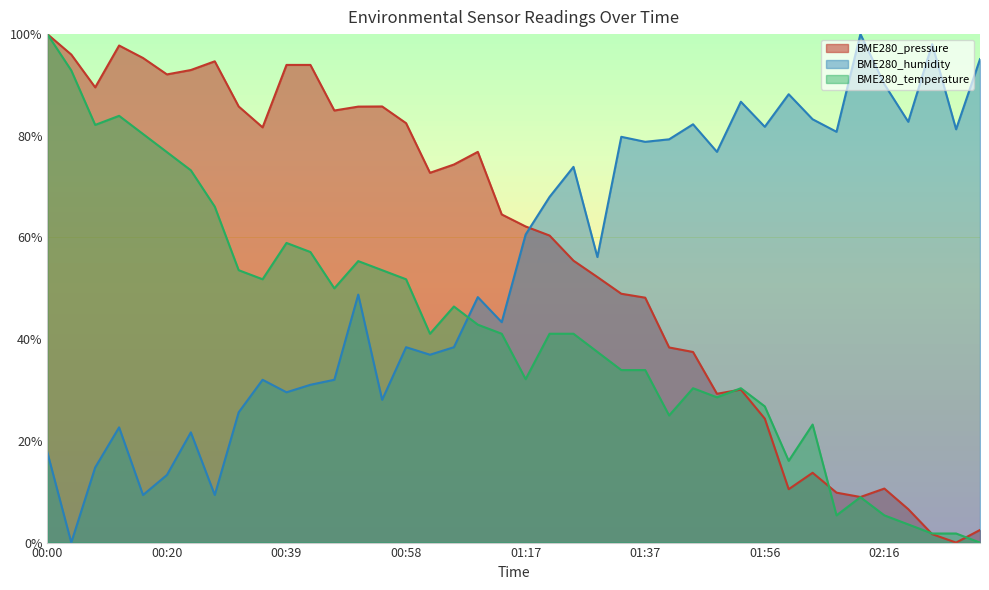

Which category has the lowest value across all series?

02:27